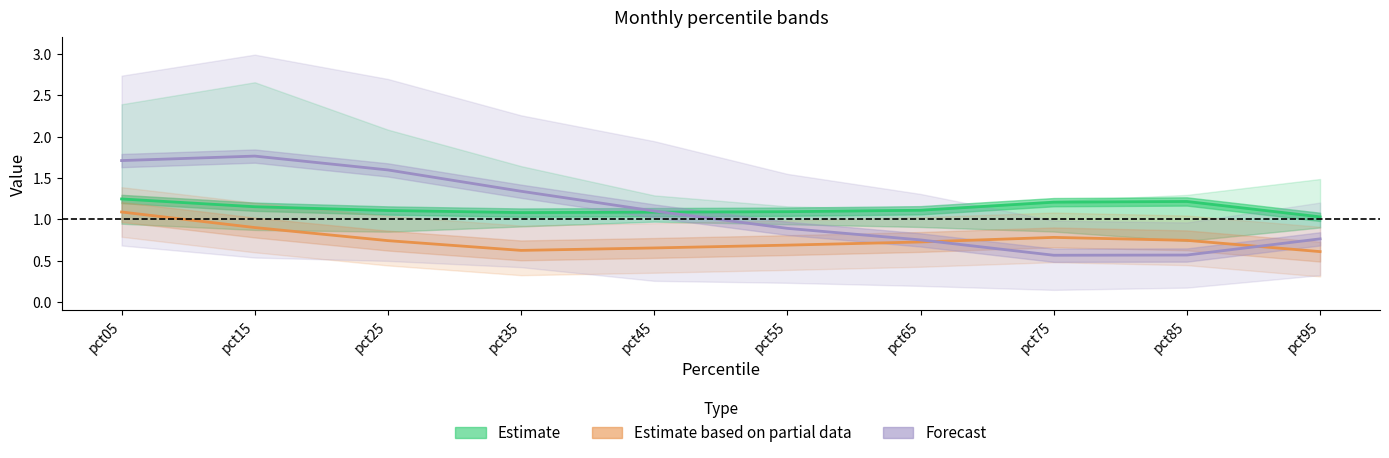

List the labels in order of Estimate value, smallest first.

pct95, pct35, pct45, pct55, pct25, pct65, pct15, pct75, pct85, pct05